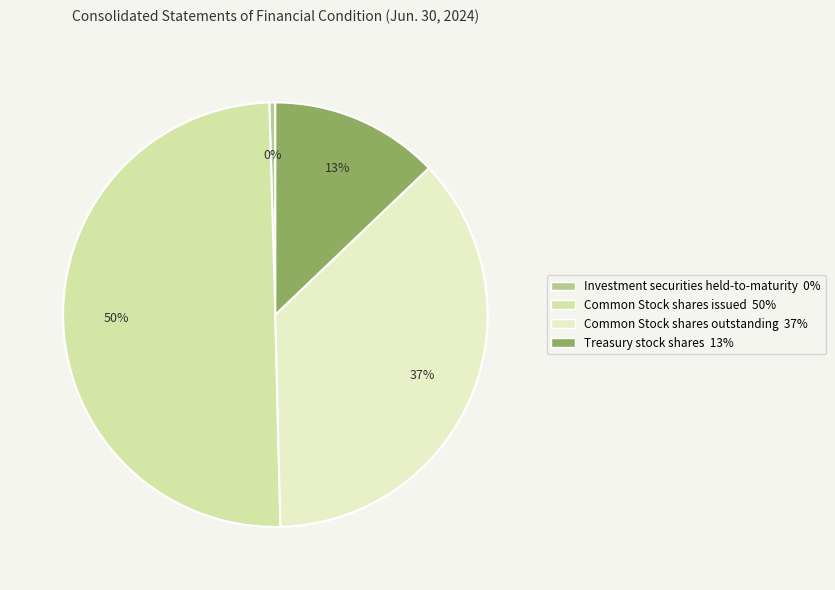

To the nearest percent, what is the difference between the Common Stock shares issued and Treasury stock shares slice percentages?

37%